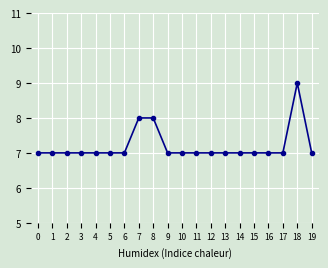

The value at 19 is 3. True or false?

False